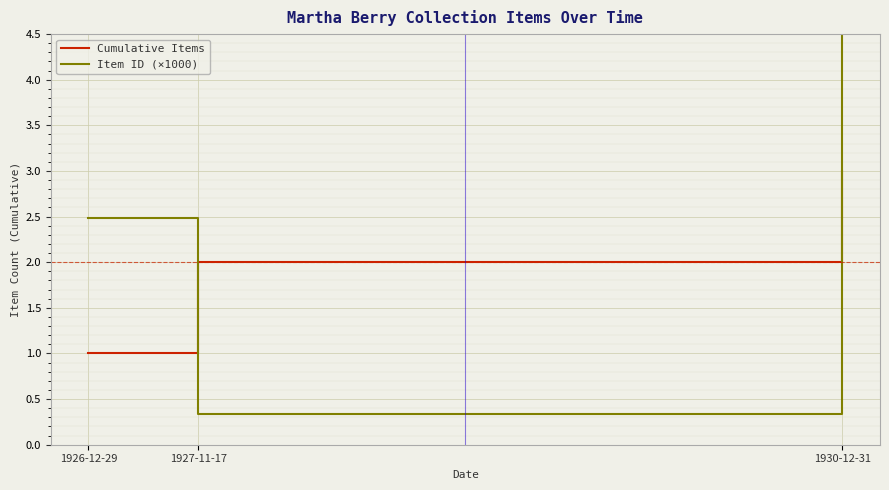

At which label is Item ID (×1000) closest to 6?

1926-12-29